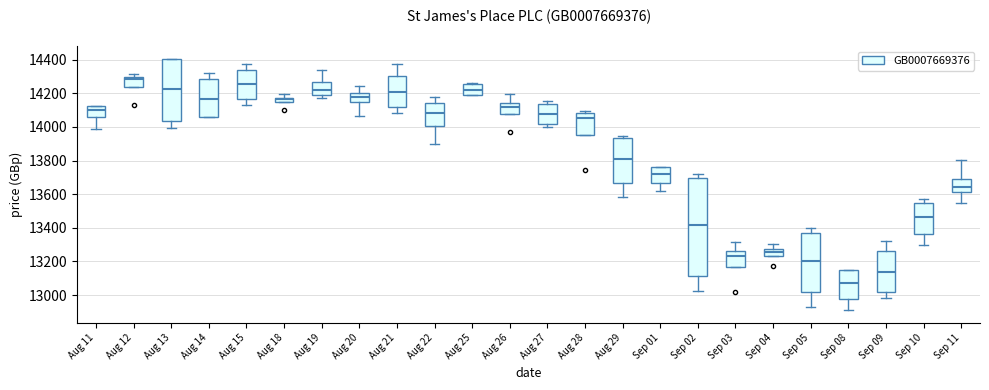

Where does the lower whisker of the box for Sep 05 end on the y-axis? The values are not printed on the chart, so give them approximately, as read against the axis.

12920